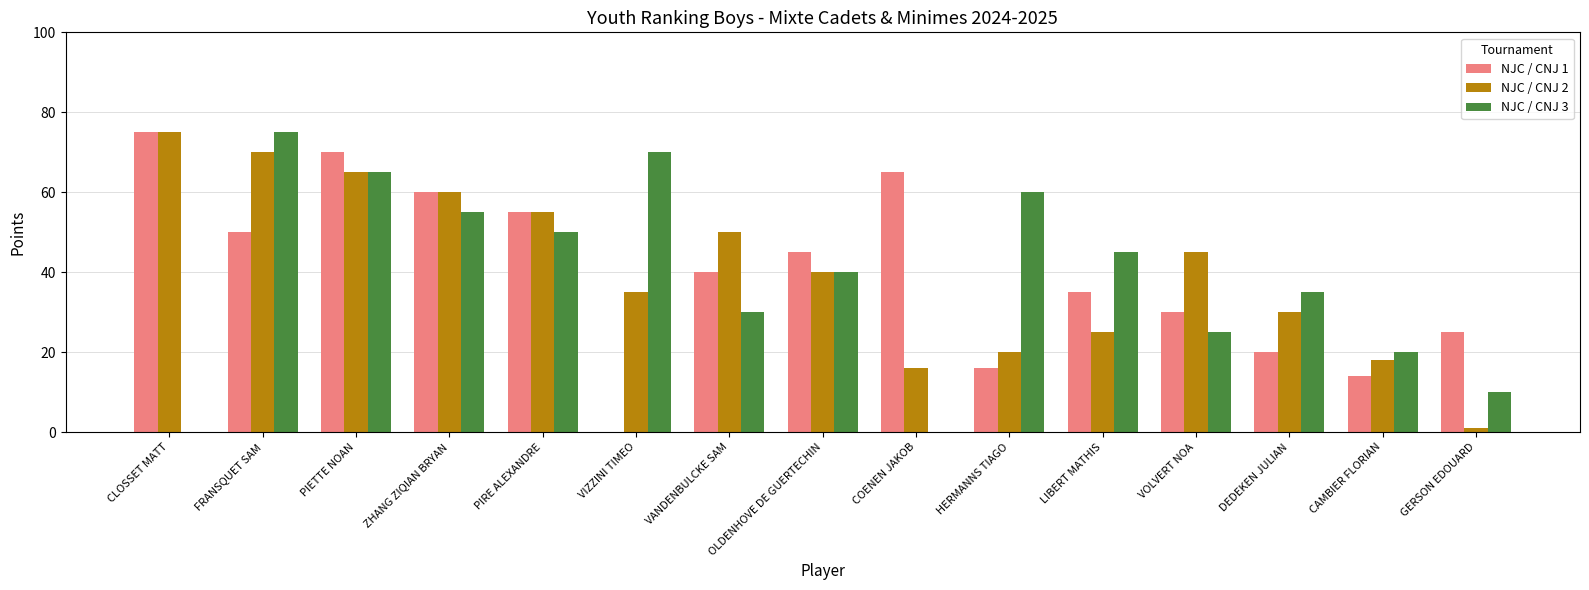

Is it true that NJC / CNJ 1 equals 0 at VIZZINI TIMEO?

True